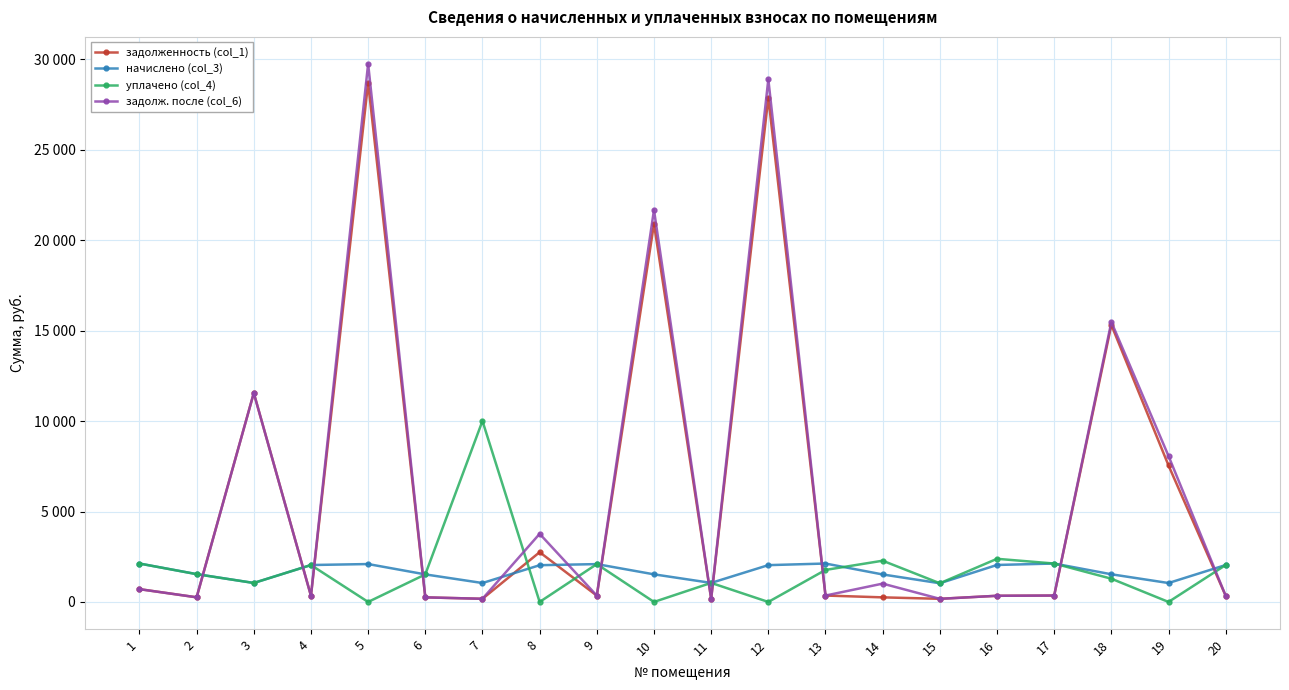

Between 7 and 13, which is larger?

13